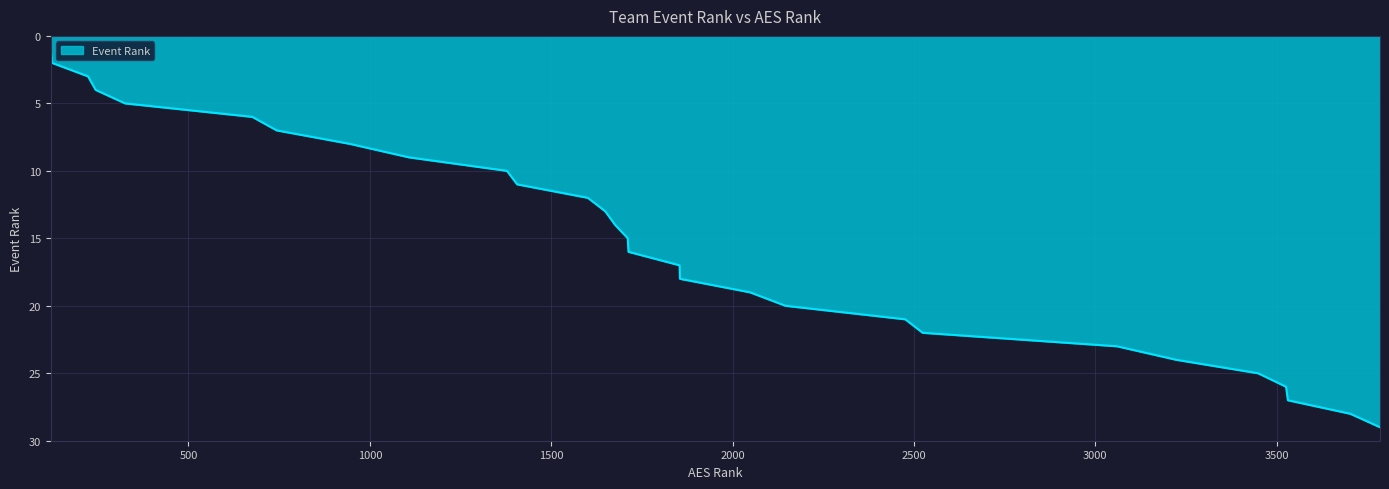

What is the greatest value displayed?

29